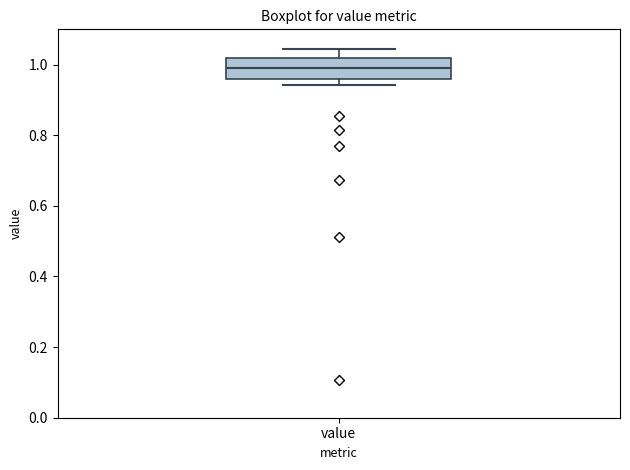

Read this box plot against the y-axis: the position of the median line, the range covered by the box, and the ends of both whiskers. The values are not printed on the chart, so give them approximately, as read against the axis.

median 1.00, box 0.96 to 1.02, whiskers 0.94 to 1.04